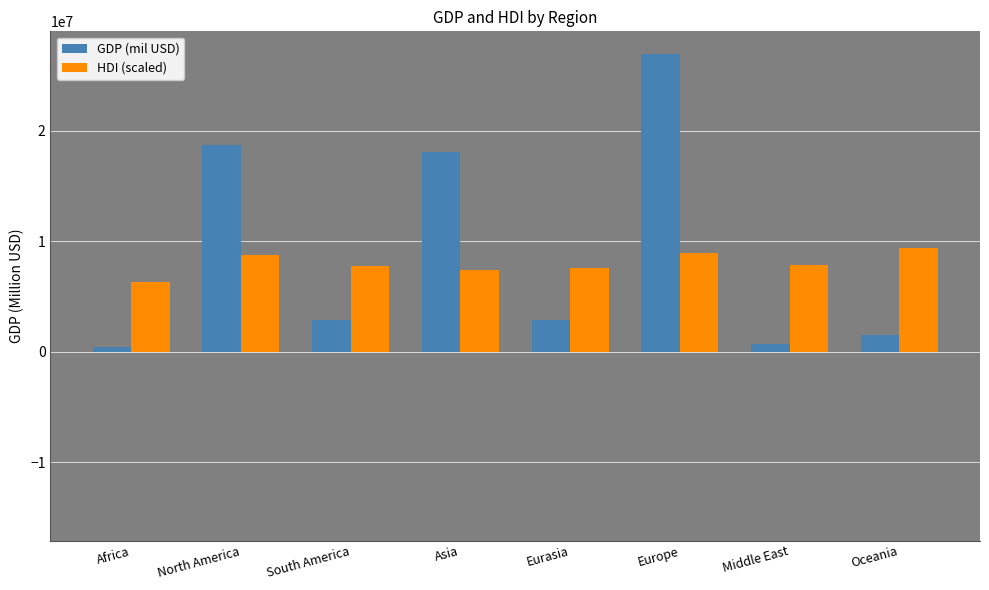

What is the sum of the GDP (mil USD) values at Middle East and Asia?

18777215